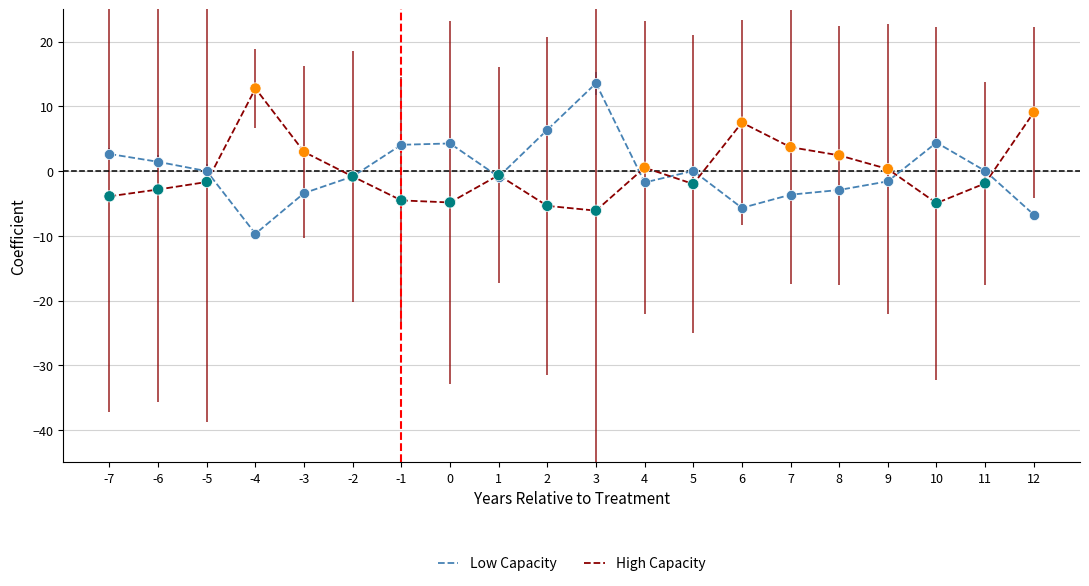

At which category is the sum across all series the highest?

3